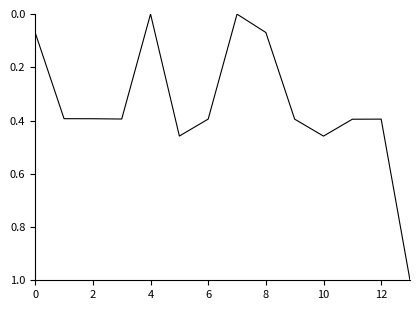

True or false: the data has more than 1 interior local peaks.

True